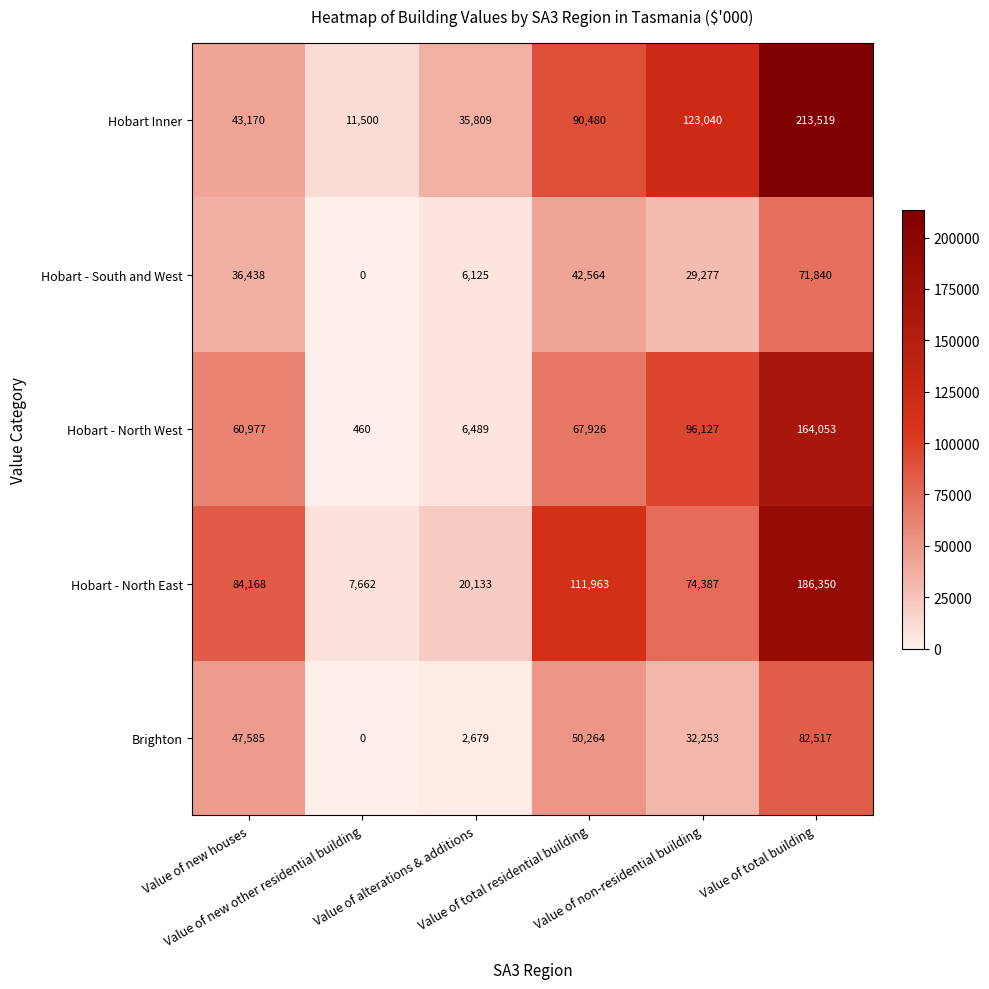

How many positive values does the Hobart - South and West series have?

5